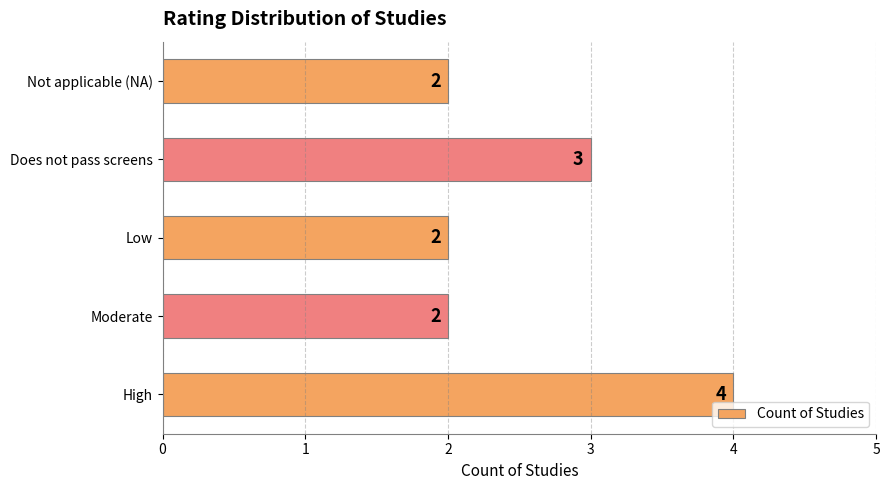

Reading top to bottom, what are all the values shown in this chart?

2	3	2	2	4